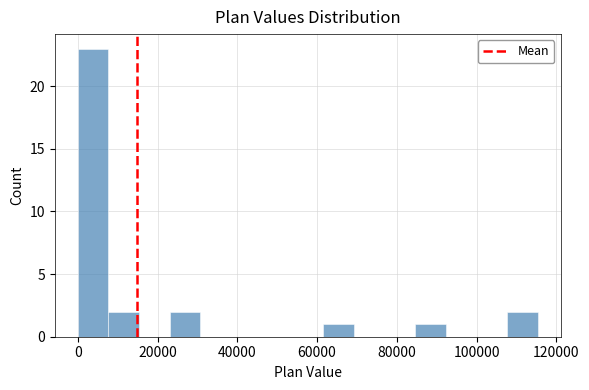

Around what value on the x-axis is the tallest bar? Give the approximate position of its centre, as read against the axis.

4000